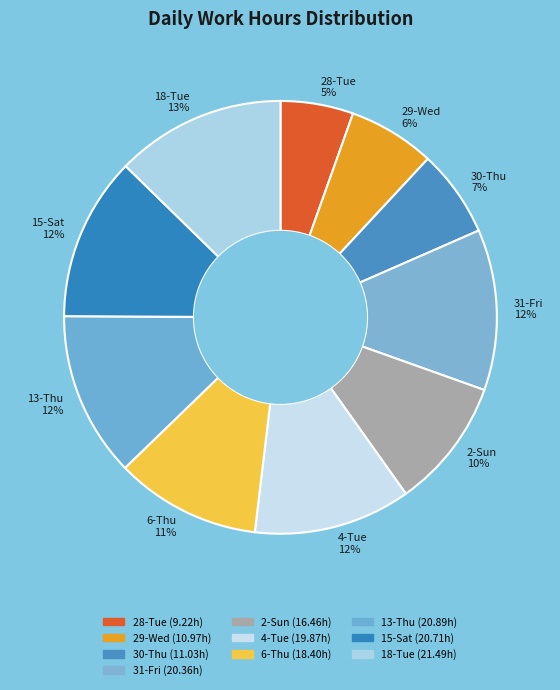

To the nearest percent, what is the combined percentage of 13-Thu 12% and 6-Thu 11%?

23%